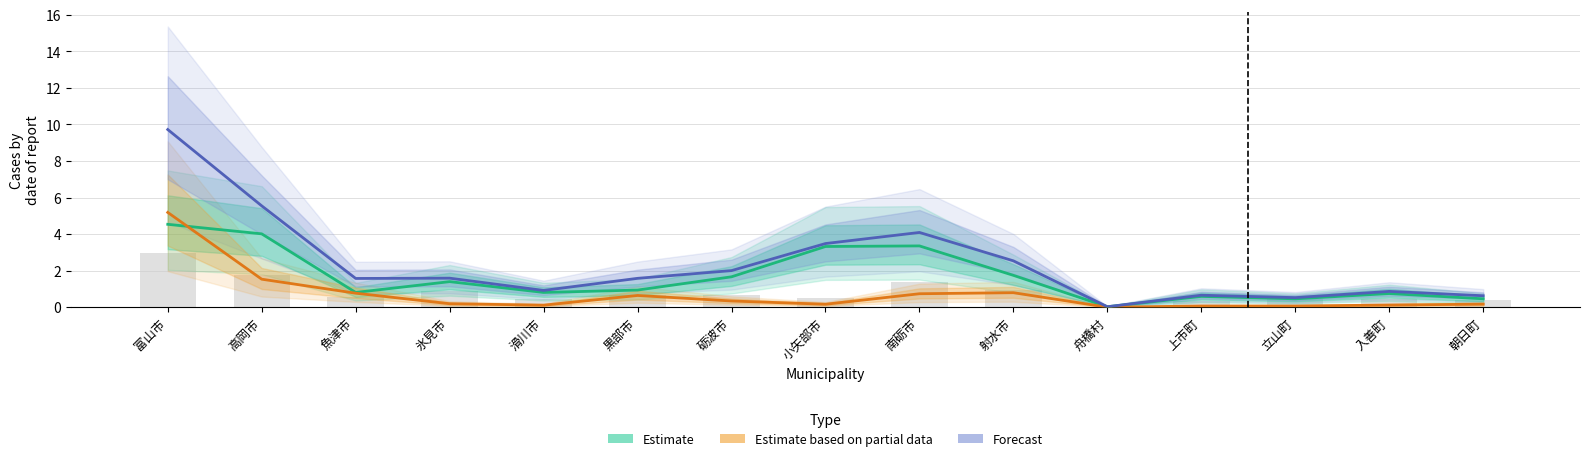

What is the difference between the Estimate based on partial data values at 朝日町 and 黒部市?

0.5